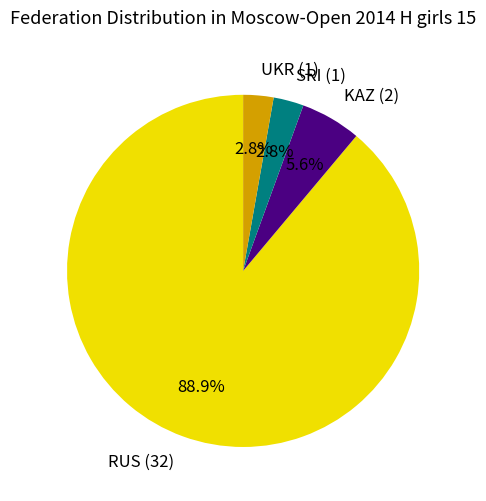

Which has a higher value, SRI (1) or RUS (32)?

RUS (32)